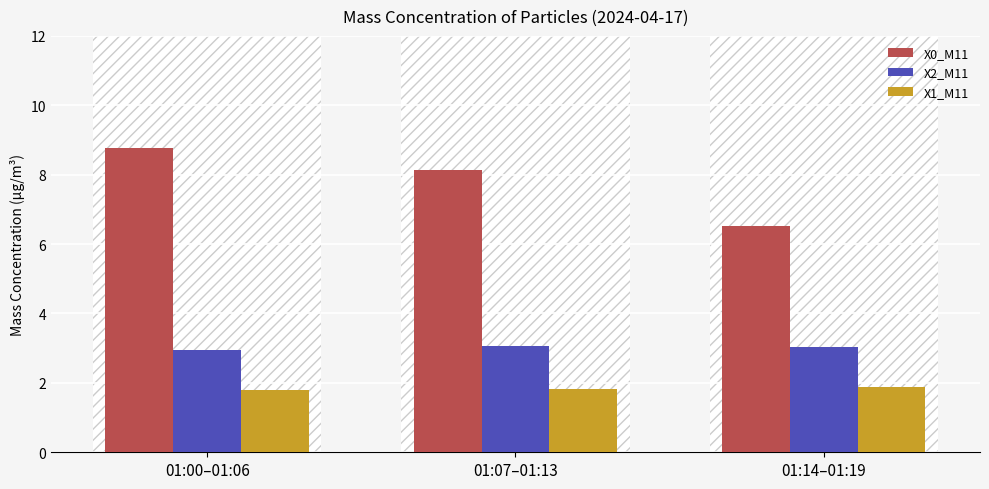

What is the average value of the X0_M11 series?

7.8